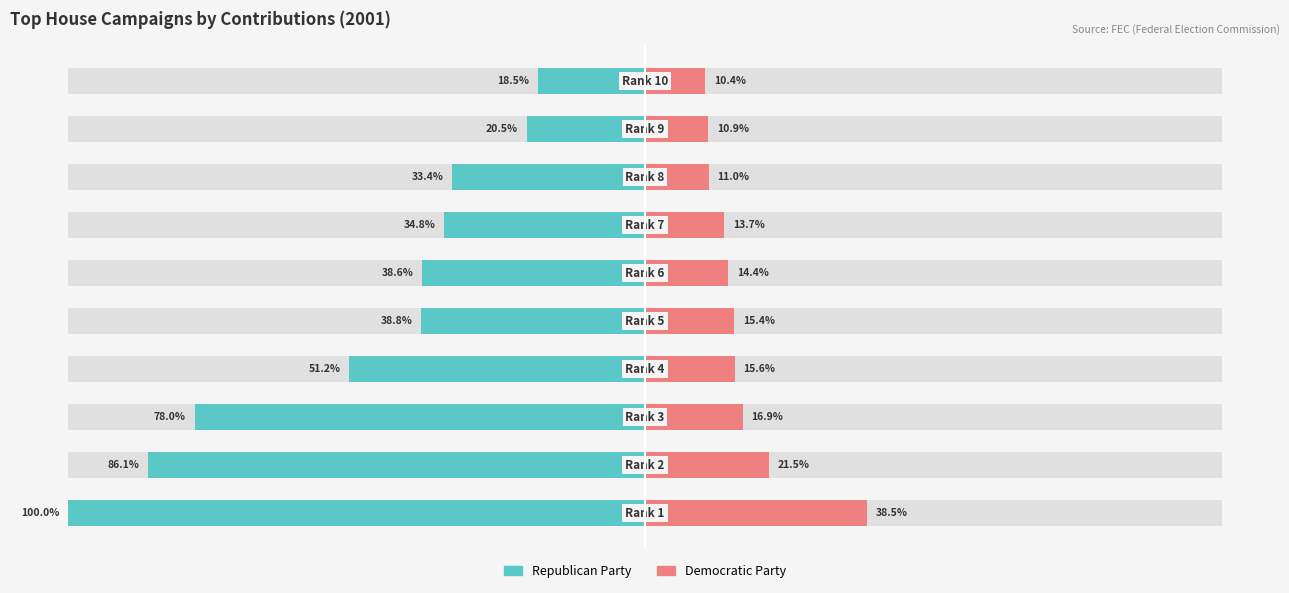

Where is Democratic Party nearest to the value 24?

1